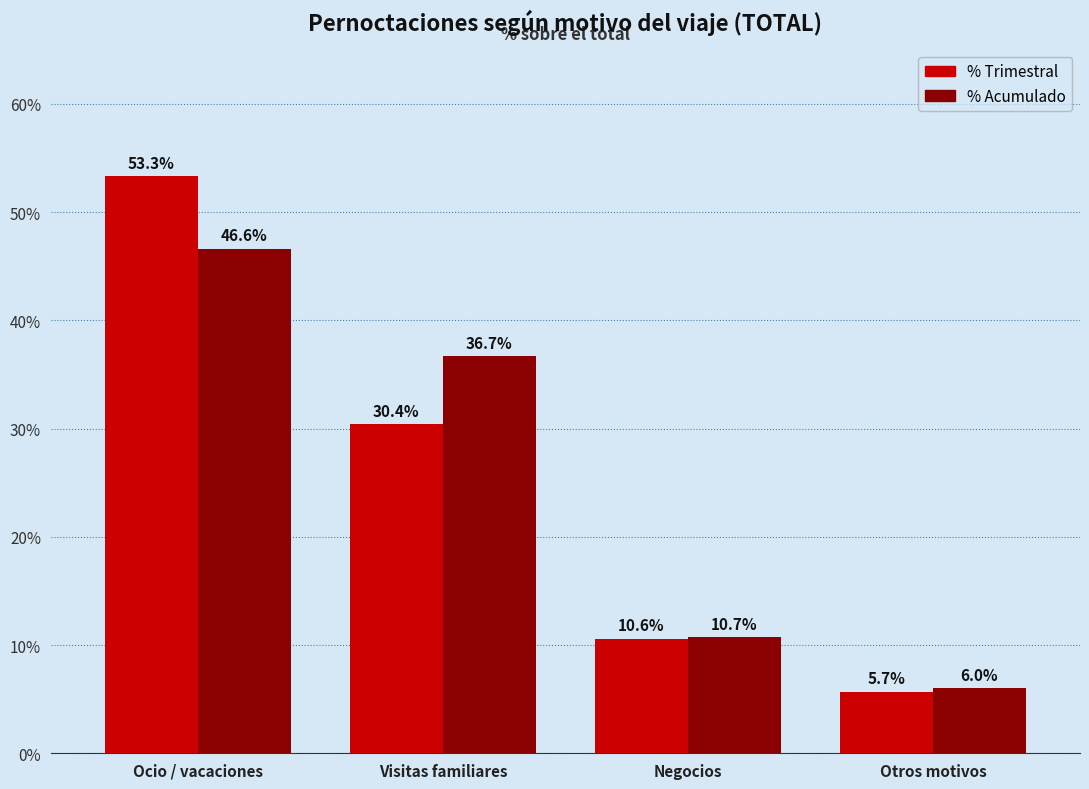

How many data points in % Trimestral are less than 30?

2